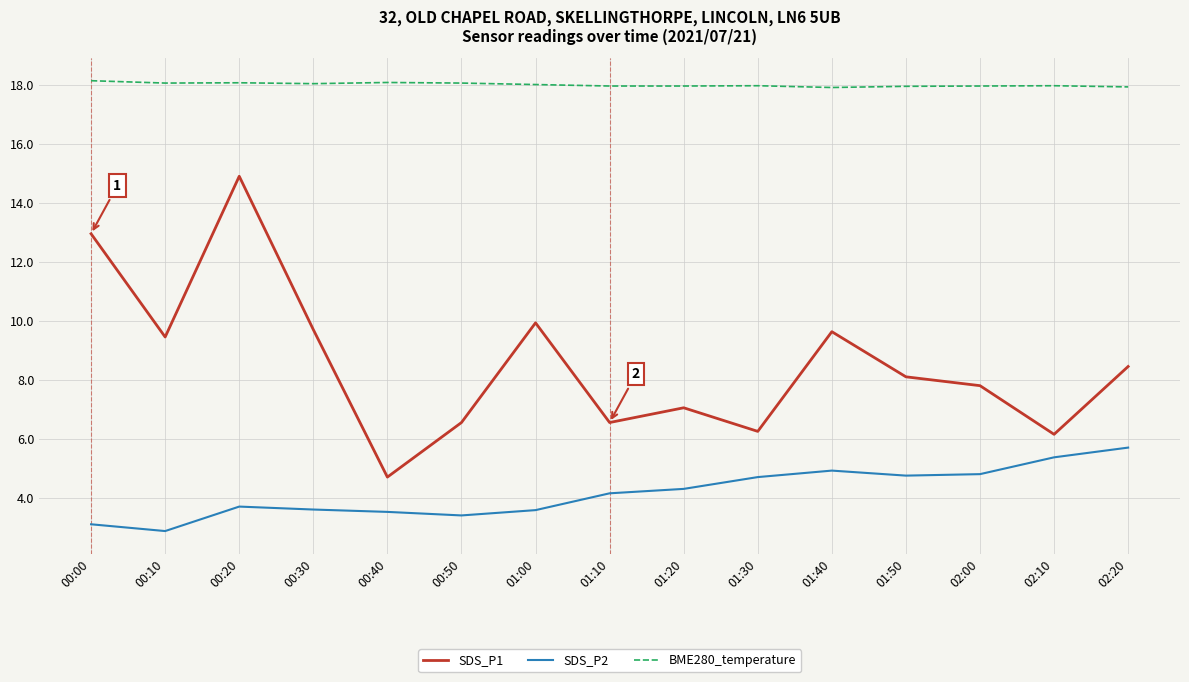

Which series has the largest total across all categories?

BME280_temperature